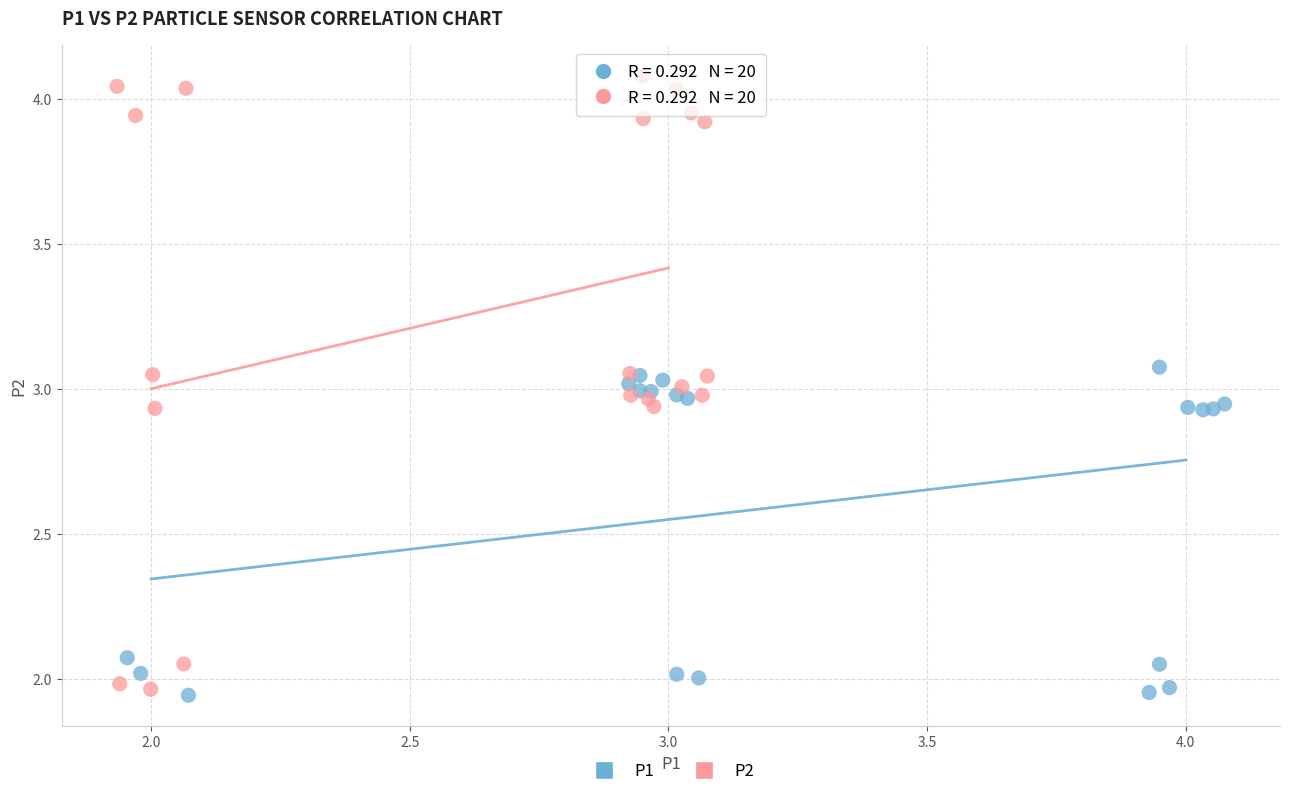

Which series reaches the maximum Y coordinate?

P2